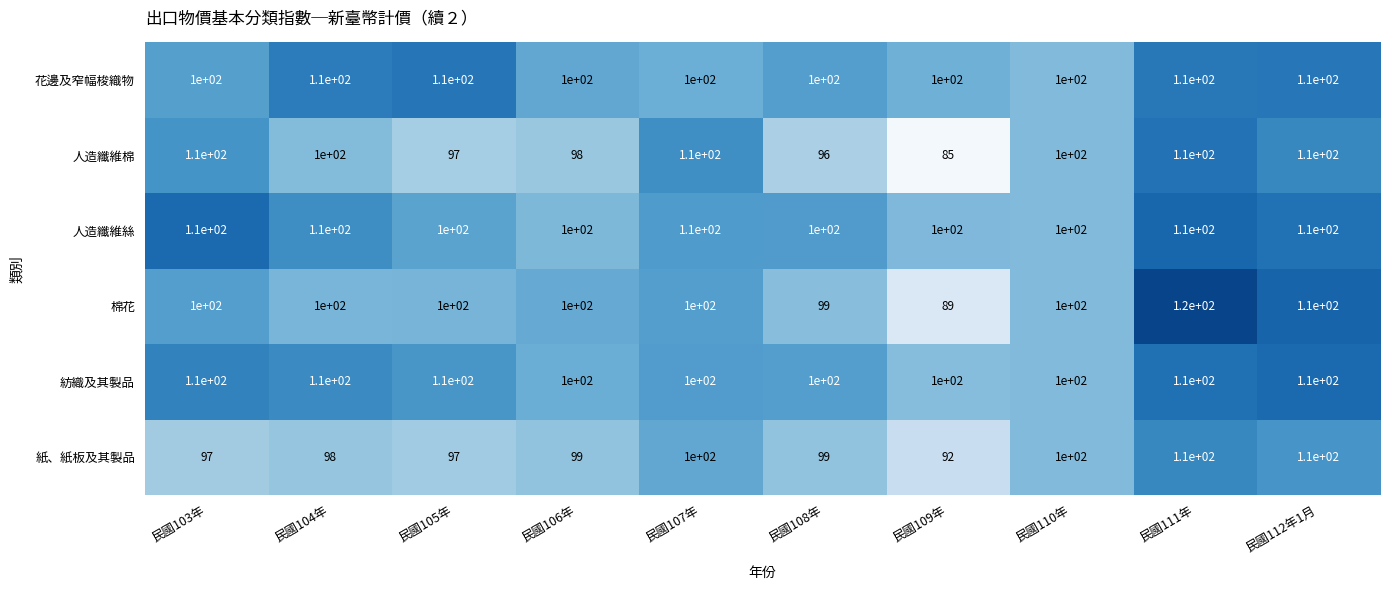

Read the 人造纖維絲 value at 民國108年, to the nearest 10.

100